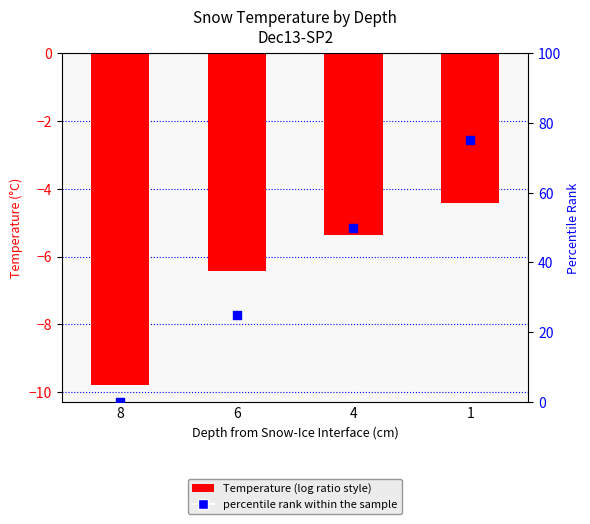

Which series reaches the minimum Y coordinate?

Temperature